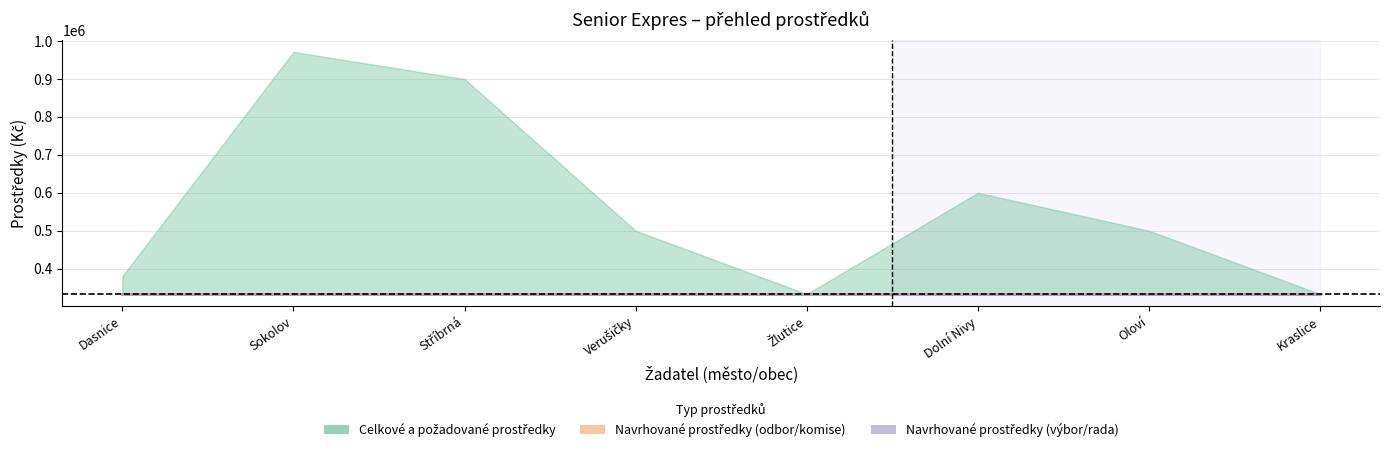

True or false: Navrhované prostředky - rada kraje (Kč) and Navrhované prostředky - výbor (Kč) cross at least once.

False